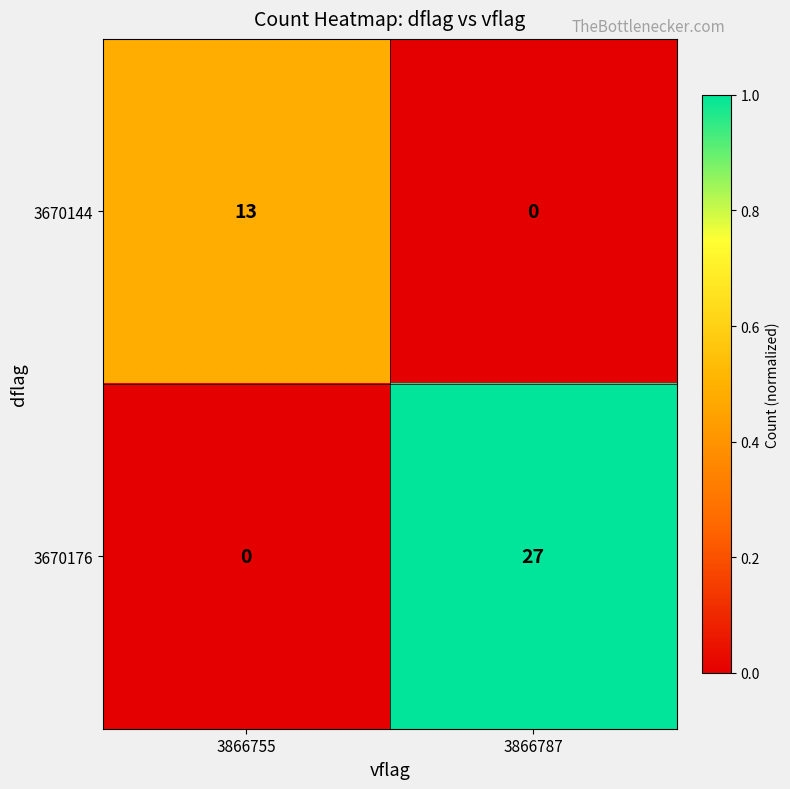

Is it true that 3670176 equals 0 at 3866755?

True